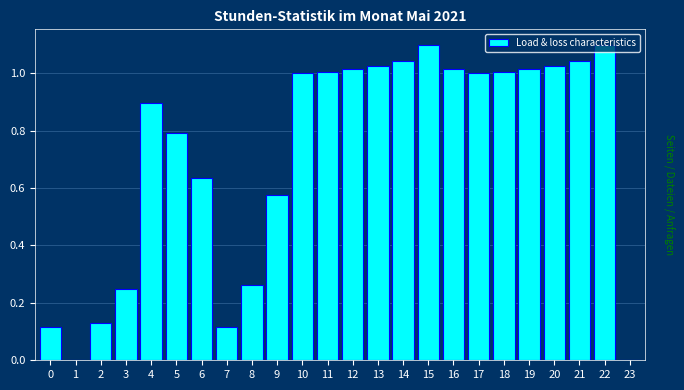

What is the change in value from 2 to 6?

+0.5